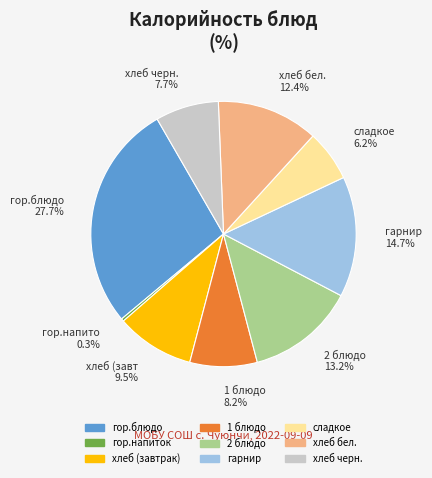

Is гор.блюдо the majority of the pie?

No